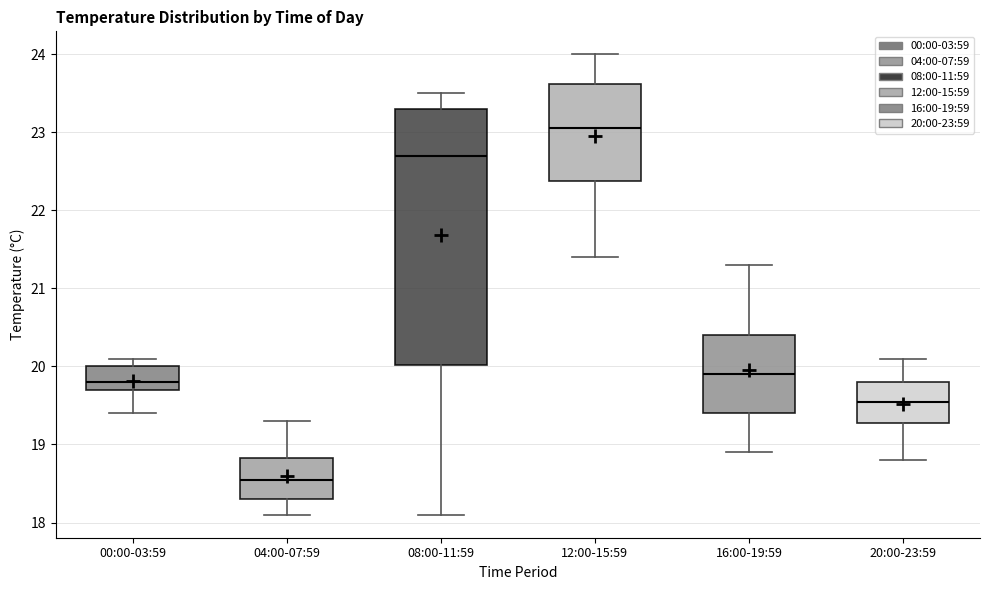

Reading left to right, read every box against the y-axis: the position of its median line, the range the box covers, and the ends of its whiskers. The values are not printed on the chart, so give them approximately, as read against the axis.

00:00-03:59: median 19.8, box 19.7 to 20.0, whiskers 19.4 to 20.1
04:00-07:59: median 18.6, box 18.3 to 18.8, whiskers 18.1 to 19.3
08:00-11:59: median 22.7, box 20.0 to 23.3, whiskers 18.1 to 23.5
12:00-15:59: median 23.1, box 22.4 to 23.6, whiskers 21.4 to 24.0
16:00-19:59: median 19.9, box 19.4 to 20.4, whiskers 18.9 to 21.3
20:00-23:59: median 19.6, box 19.3 to 19.8, whiskers 18.8 to 20.1